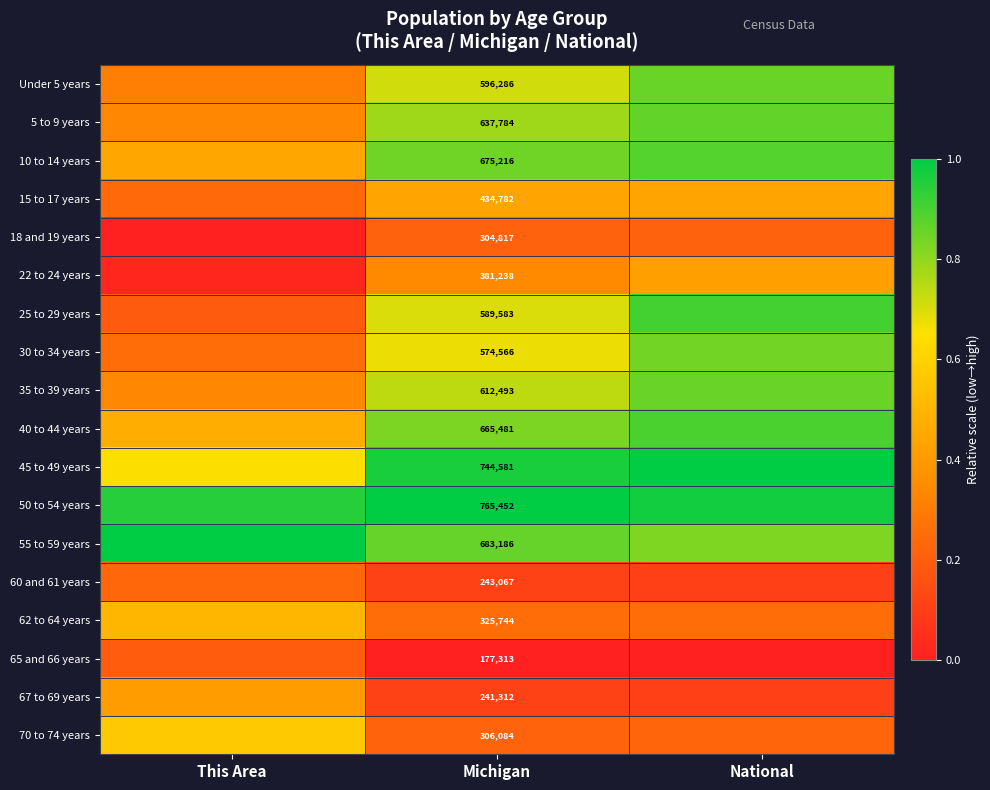

The value of 60 and 61 years at This Area is 0.3. True or false?

False